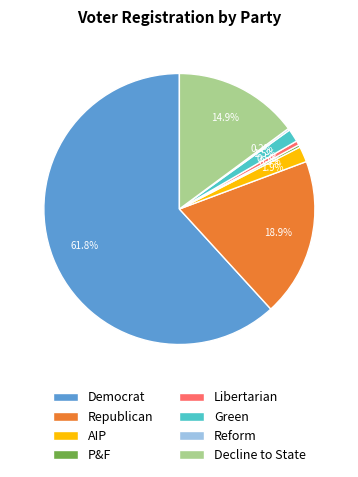

Which slice is the largest?

Democrat